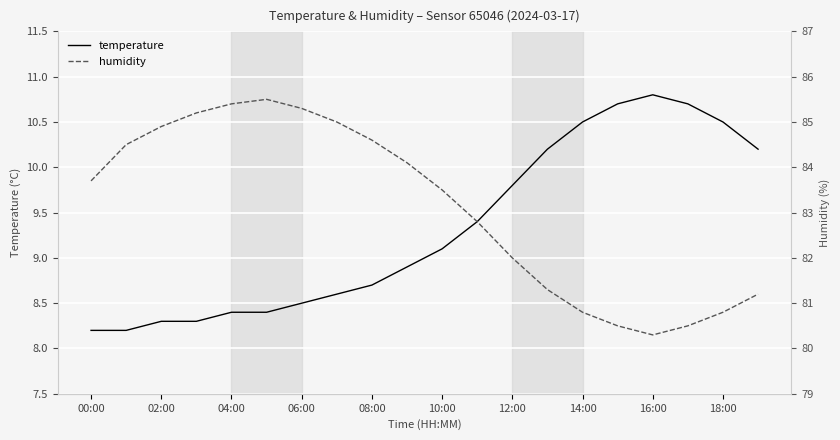

Reading right to left, extract all data points from this chart.

temperature: 10.2	10.5	10.7	10.8	10.7	10.5	10.2	9.8	9.4	9.1	8.9	8.7	8.6	8.5	8.4	8.4	8.3	8.3	8.2	8.2
humidity: 81.2	80.8	80.5	80.3	80.5	80.8	81.3	82.0	82.8	83.5	84.1	84.6	85.0	85.3	85.5	85.4	85.2	84.9	84.5	83.7